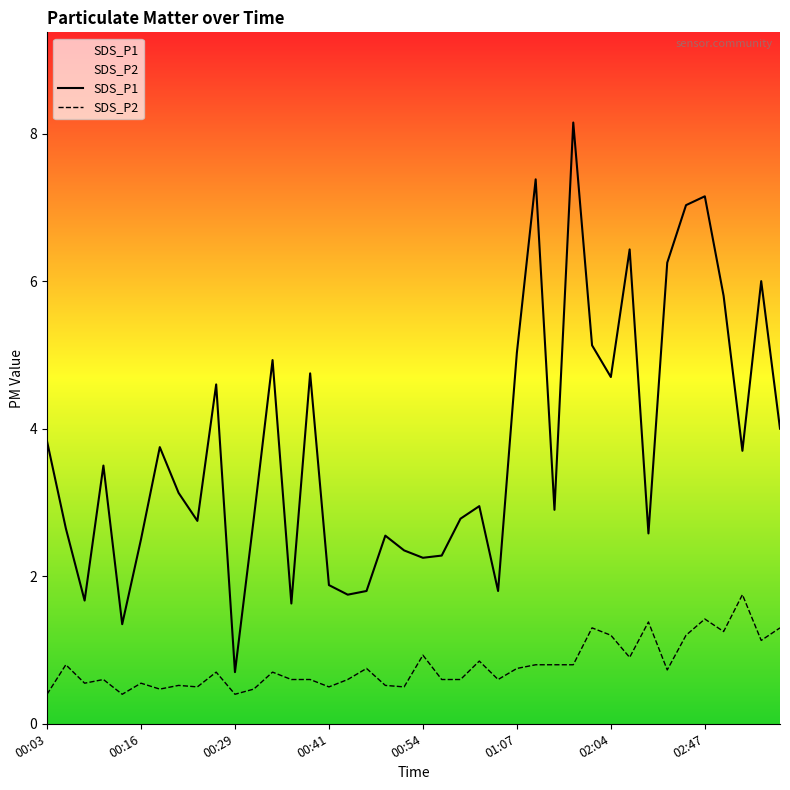

How many lines are shown in the chart?

2